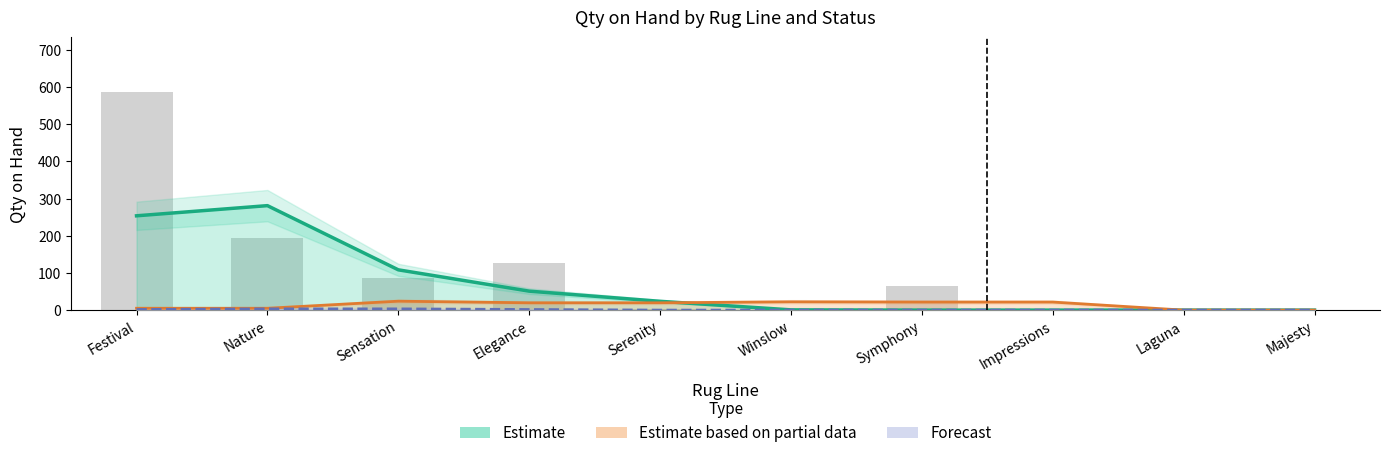

What are all the series names shown in the legend?

Estimate, Estimate based on partial data, Forecast